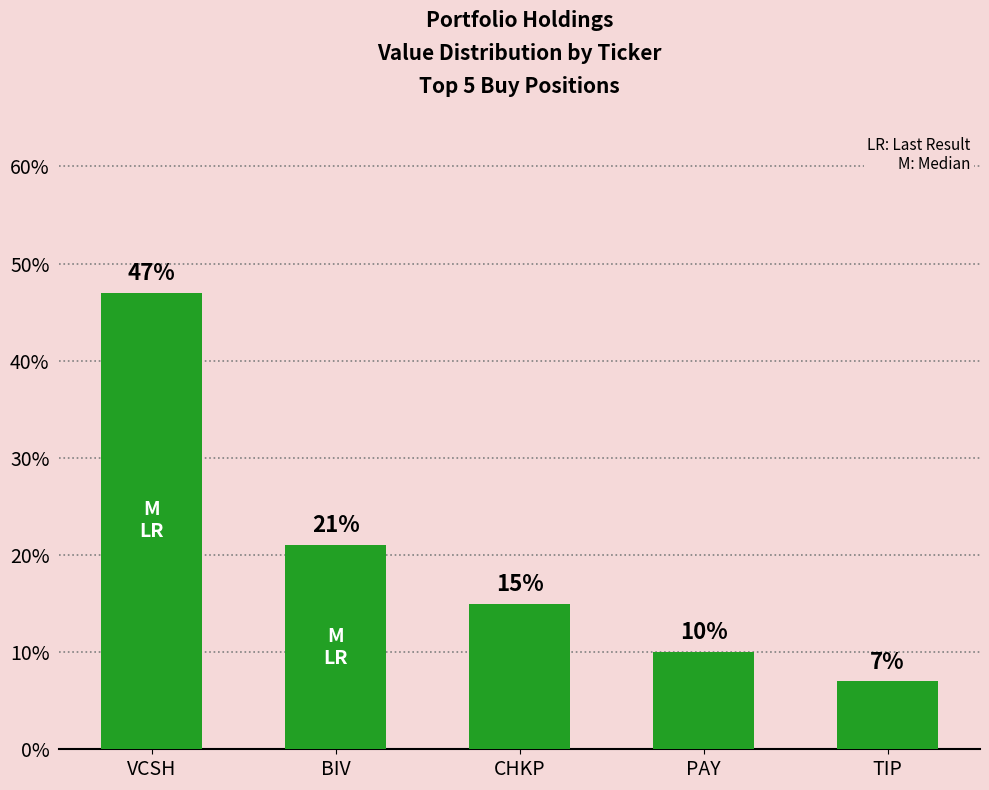

Does the chart contain any negative values?

No